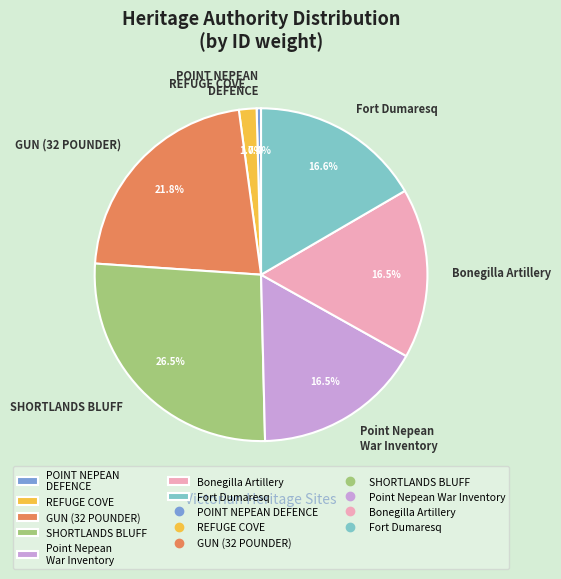

Which has a higher value, GUN (32 POUNDER) or SHORTLANDS BLUFF?

SHORTLANDS BLUFF